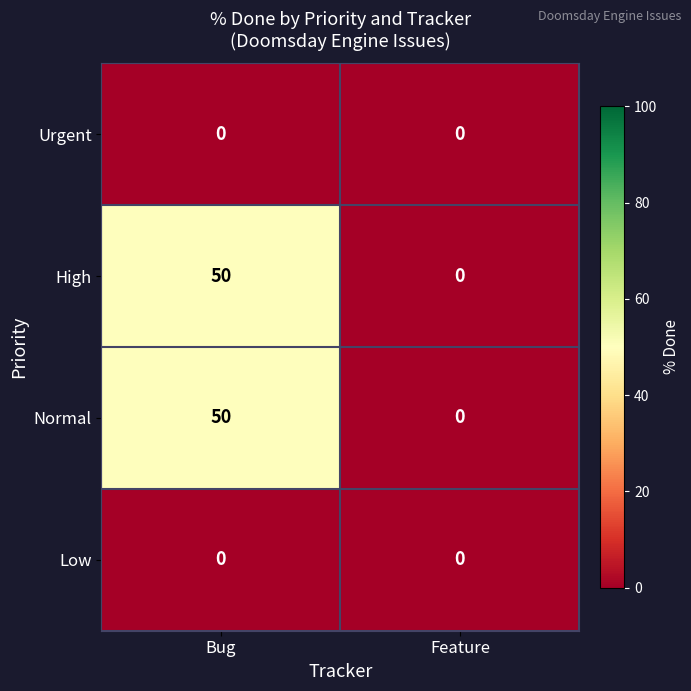

List the labels in order of Normal value, smallest first.

Feature, Bug